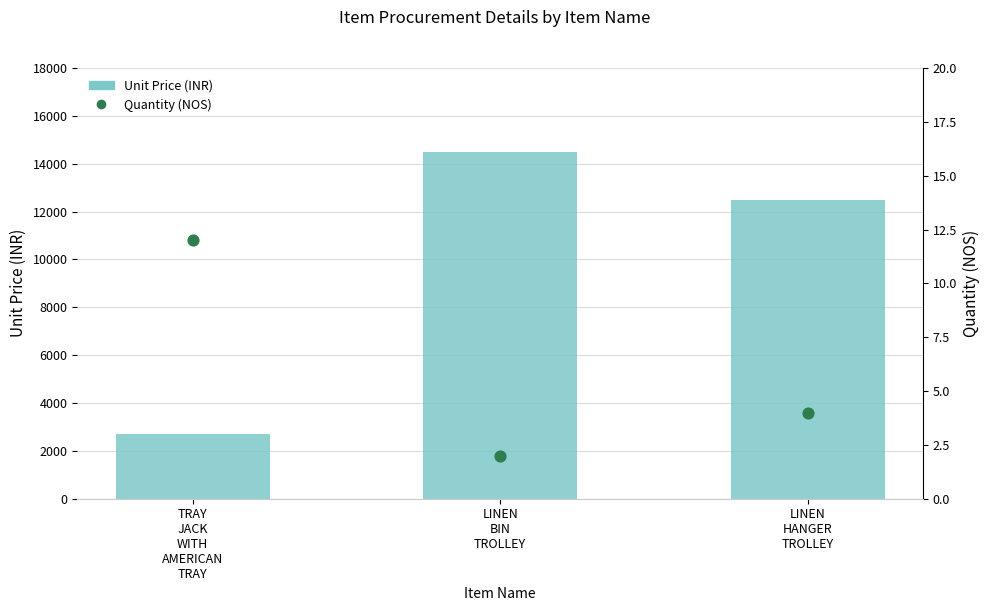

At how many categories does at least one series exceed 13708?

1